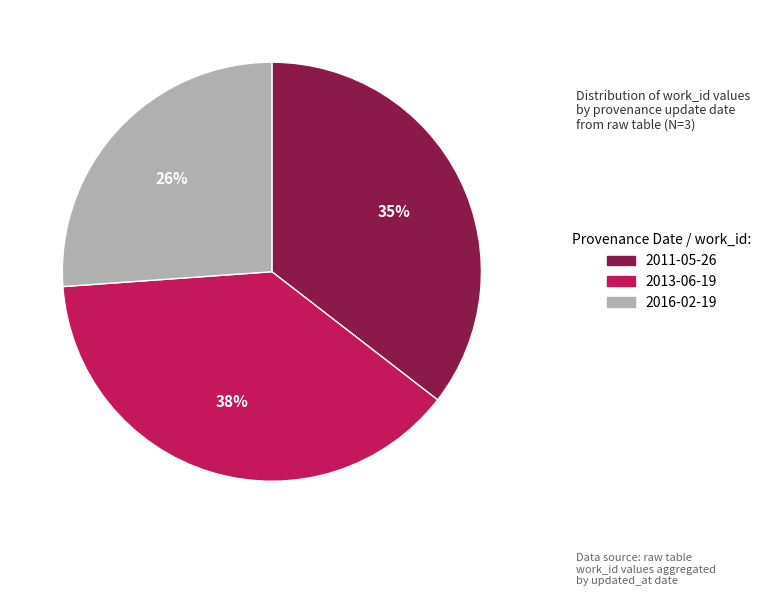

Is it true that 2011-05-26 is 35% of the pie?

True